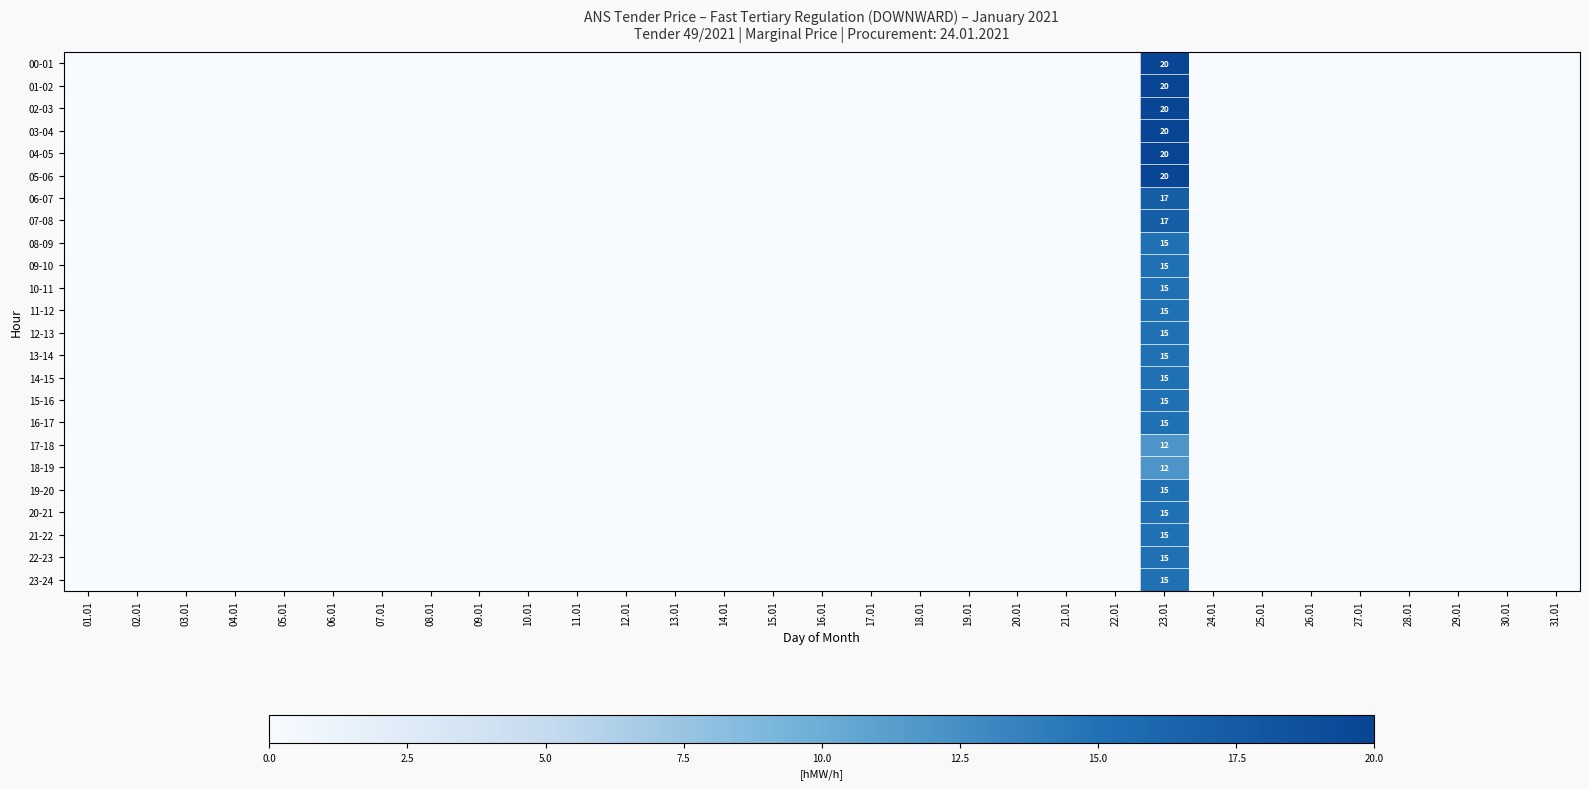

The value of 03-04 at 14.01 is -13. True or false?

False